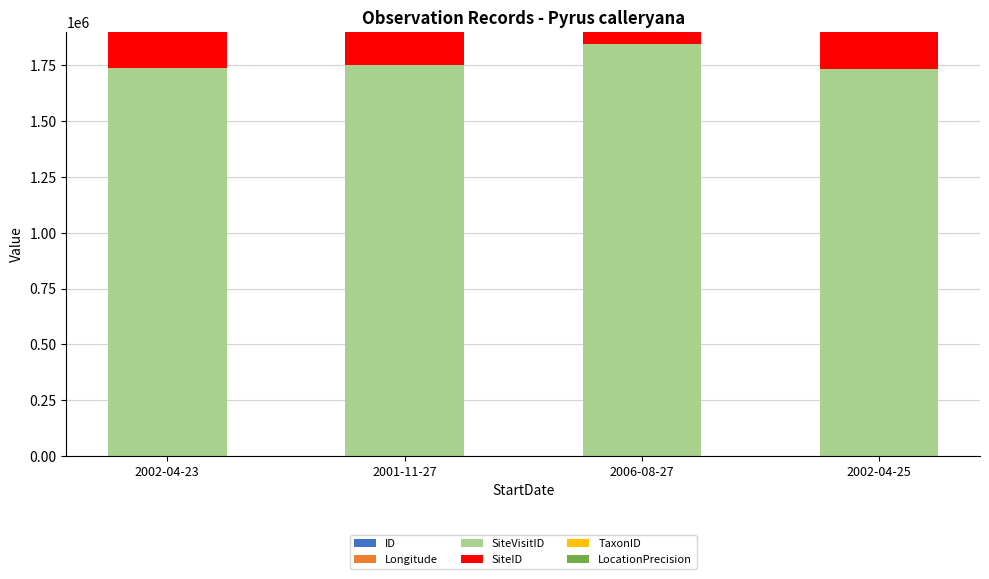

Count the ID values in the range 1 to 3.

3